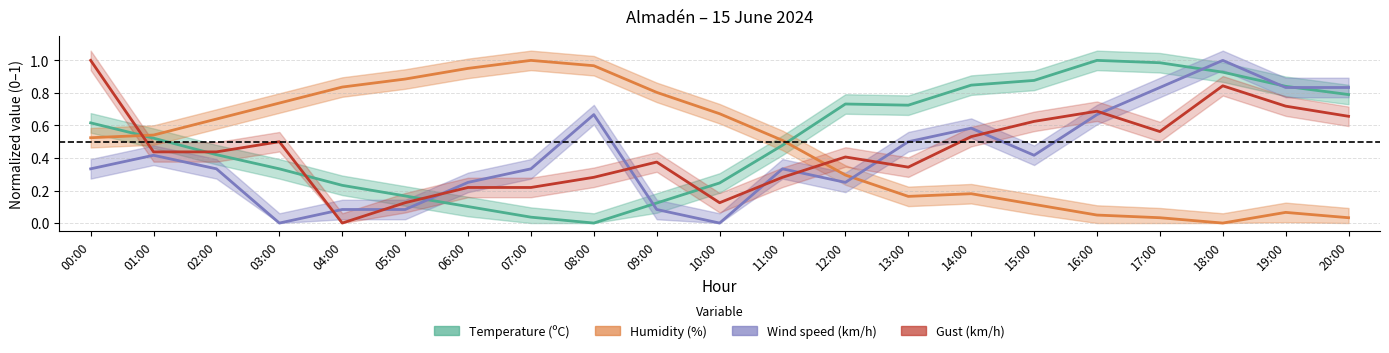

The Humidity (%) series shows 0.7 at 10:00. True or false?

True